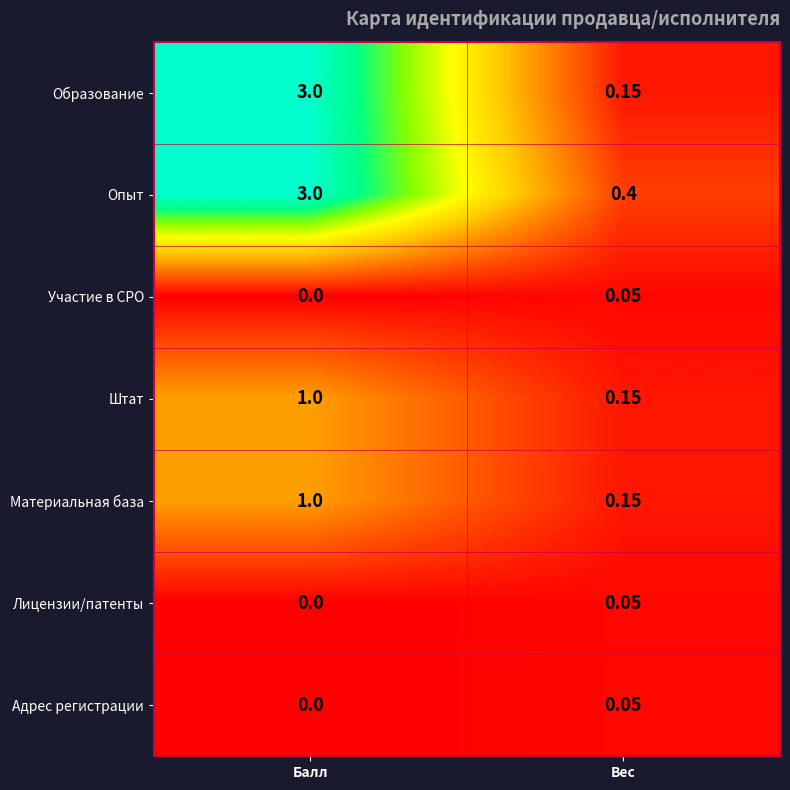

What is the greatest value displayed?

3.0